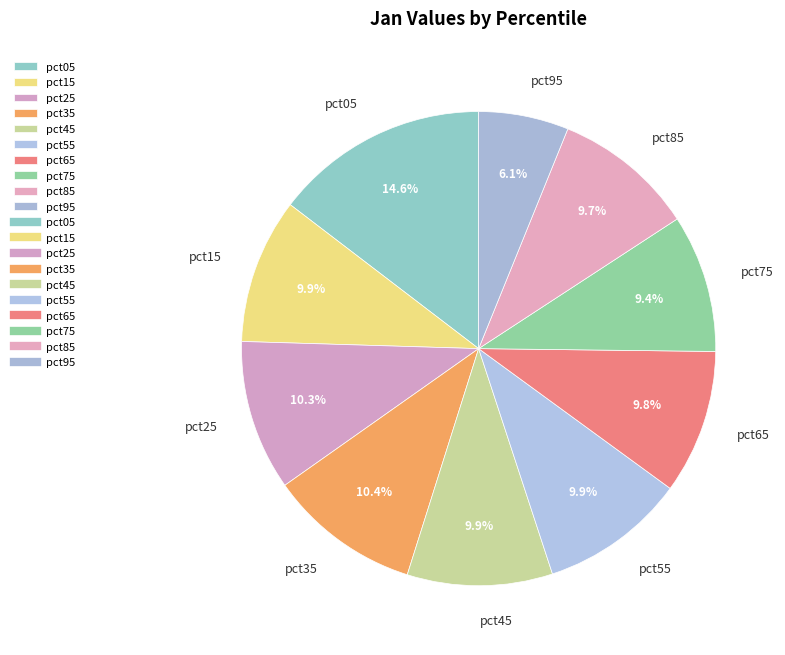

True or false: pct85 accounts for 10% of the total.

True